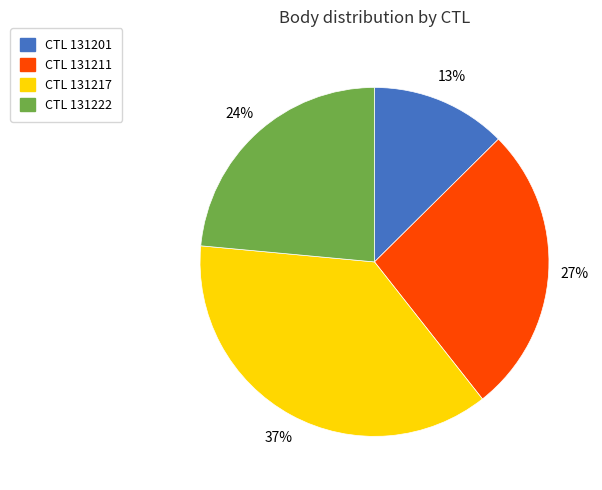

Does any single category account for the majority?

No